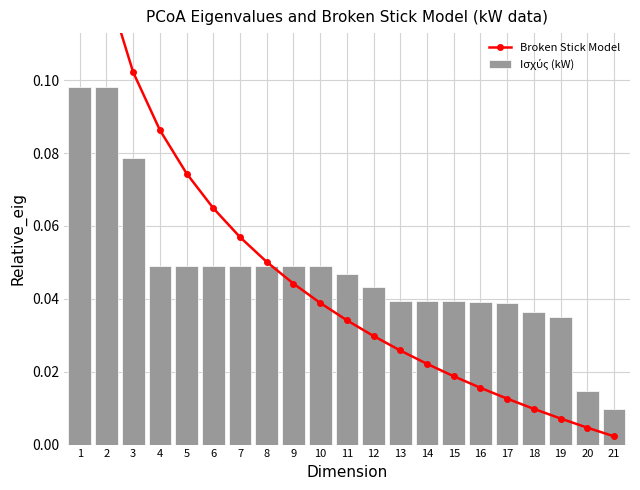

True or false: Ισχύς (kW) has a value of 0.0 at 8.

True